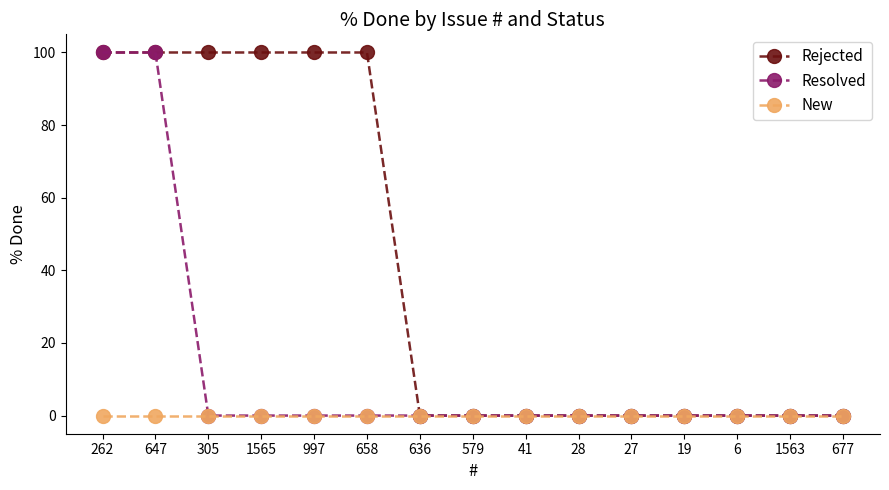

Between 997 and 579, which series saw the biggest shift?

Rejected